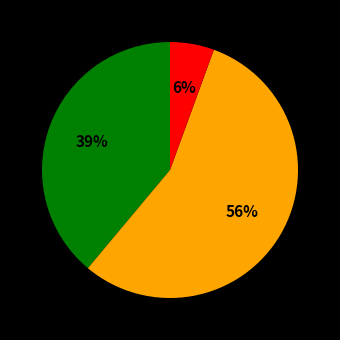

To the nearest percent, what is the difference between the largest and smallest slice percentages?

50%